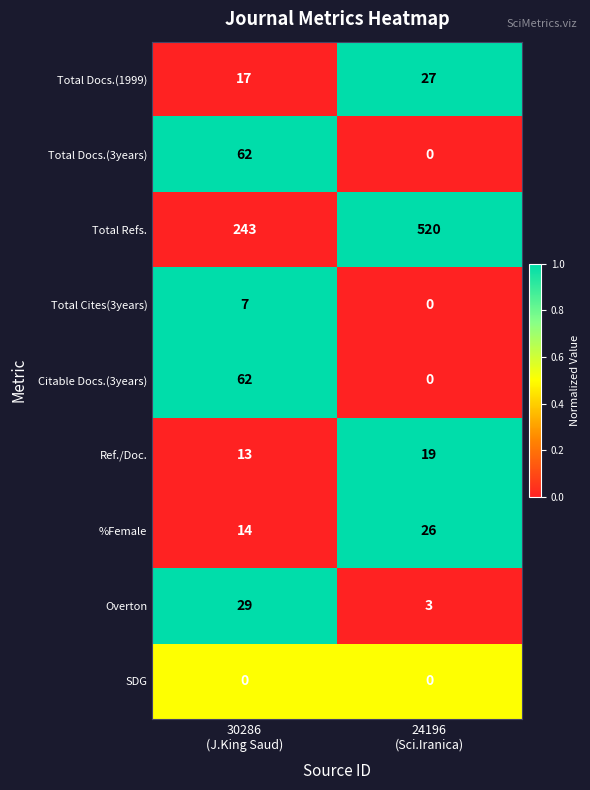

How many values in the Total Docs.(3years) series are below 62?

1